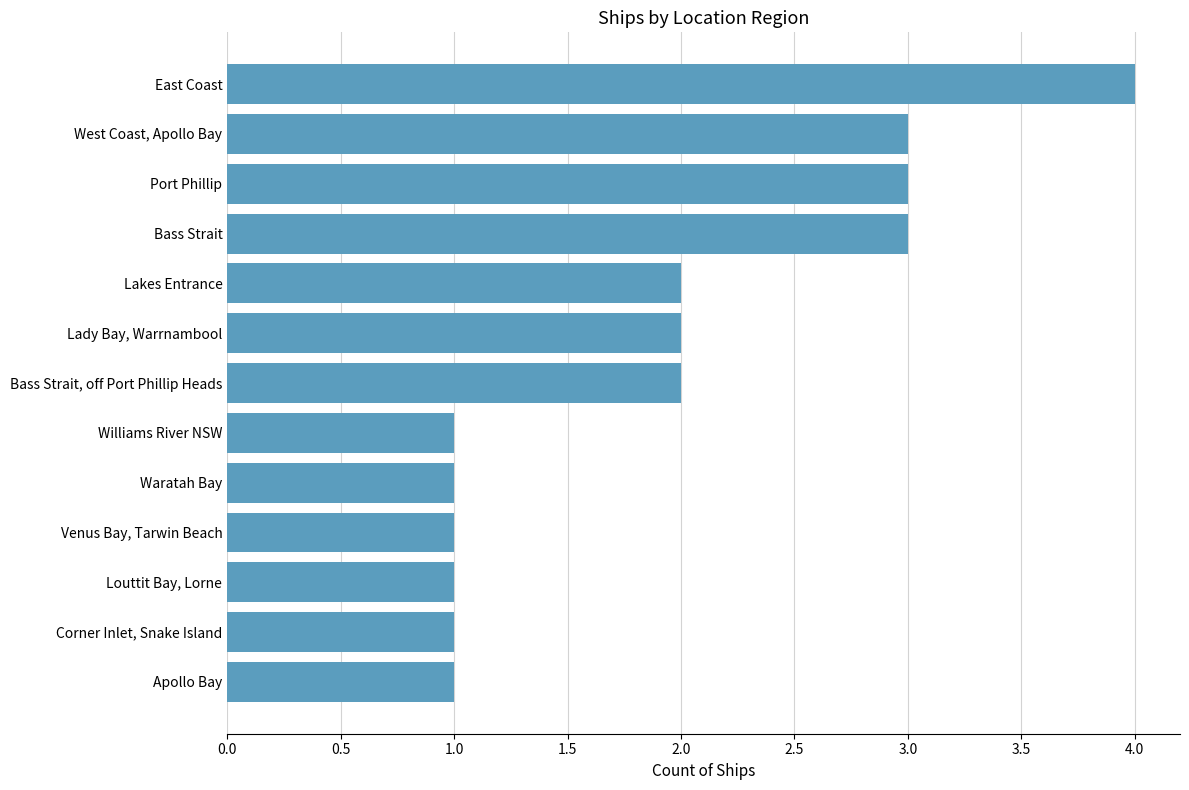

What is the difference between the maximum and second lowest values?

3